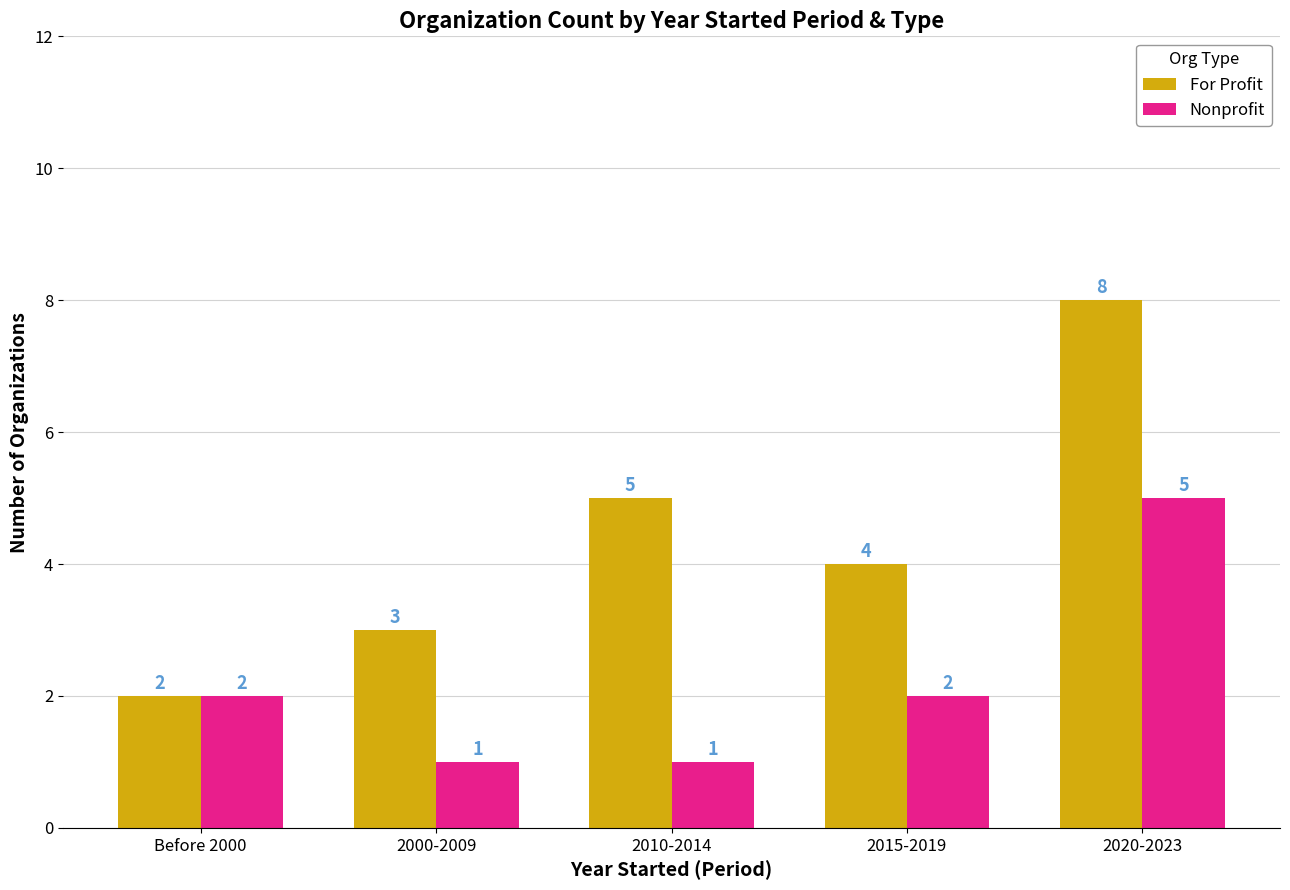

Which label corresponds to the largest value in the chart?

2020-2023